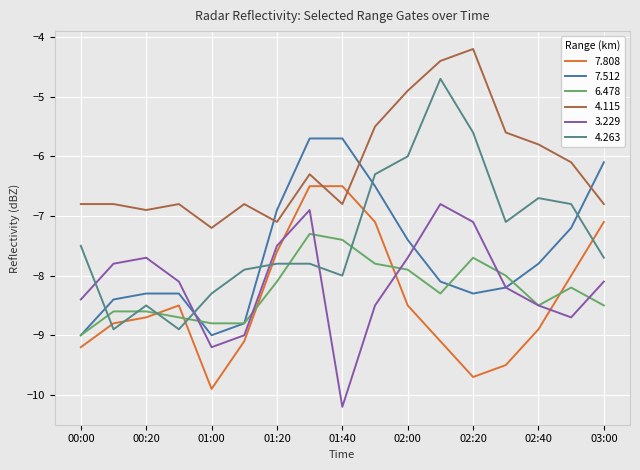

What is the difference between the second highest and second lowest values in the 4.263 series?

3.3